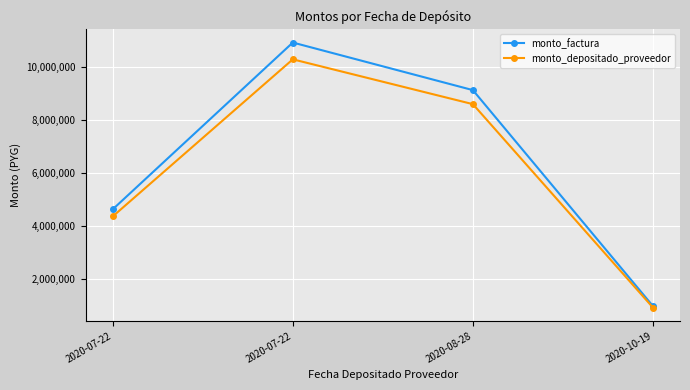

What is the difference between the monto_depositado_proveedor values at 2020-07-22 and 2020-07-22?

5927224